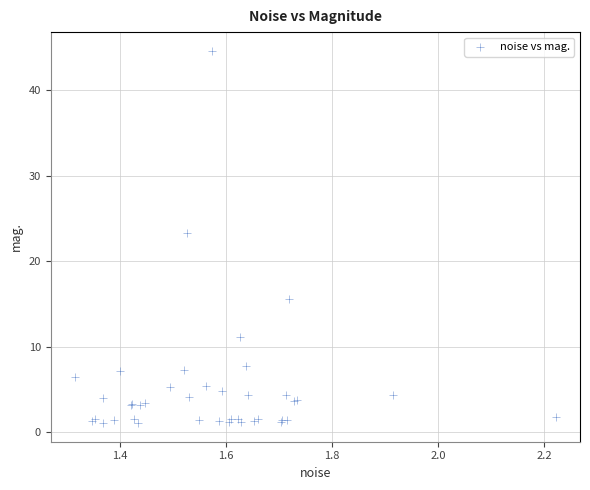

What Y value in the scatter plot is closest to 22?

23.3